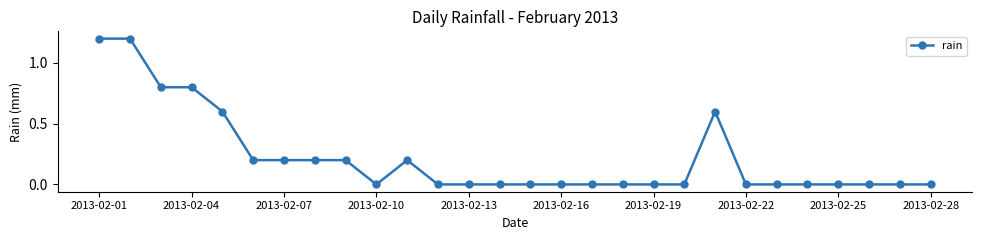

What is the difference between the maximum and minimum values?

1.2